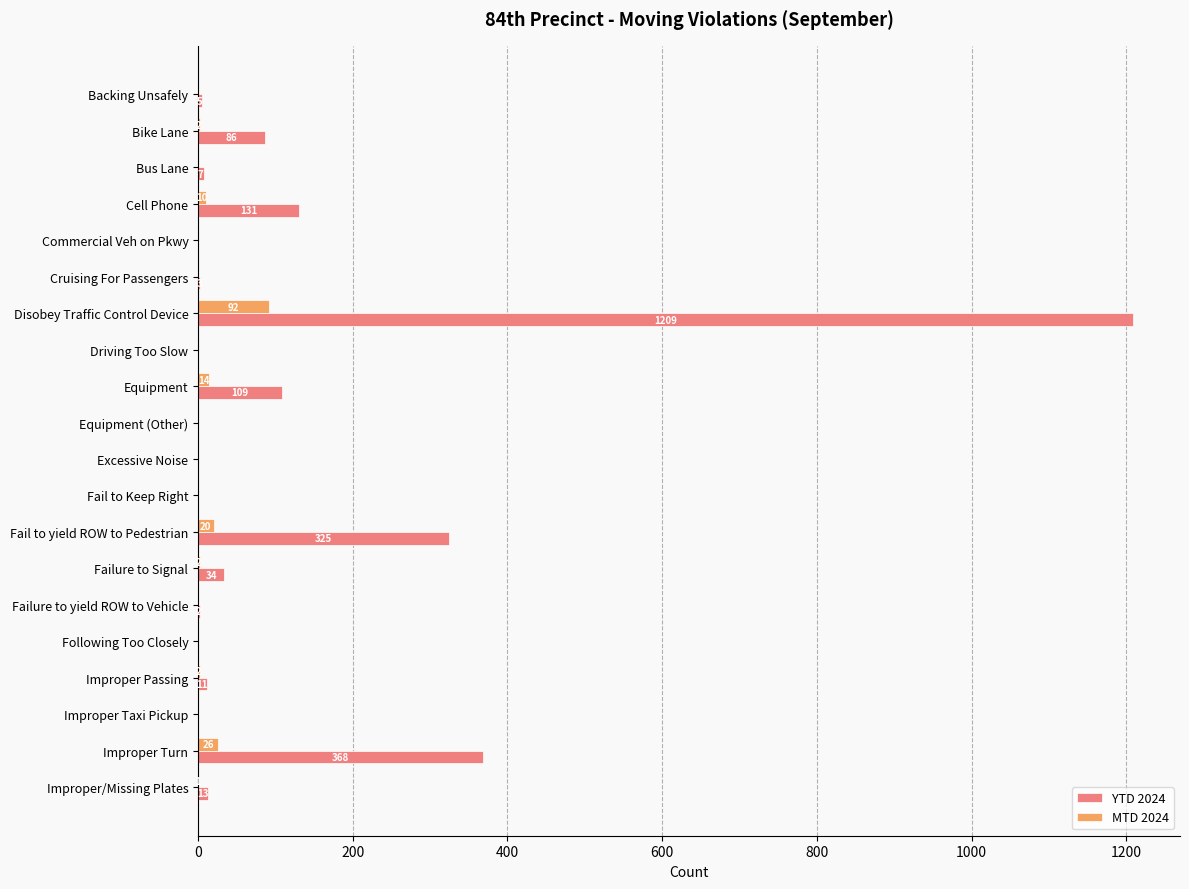

Which series has the largest total across all categories?

YTD 2024